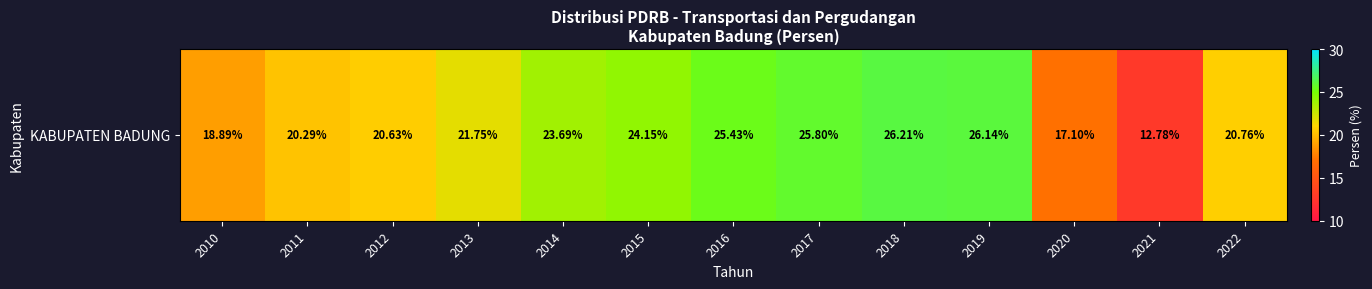

Approximately how many times larger is the value at 2020 compared to 2015?

0.7